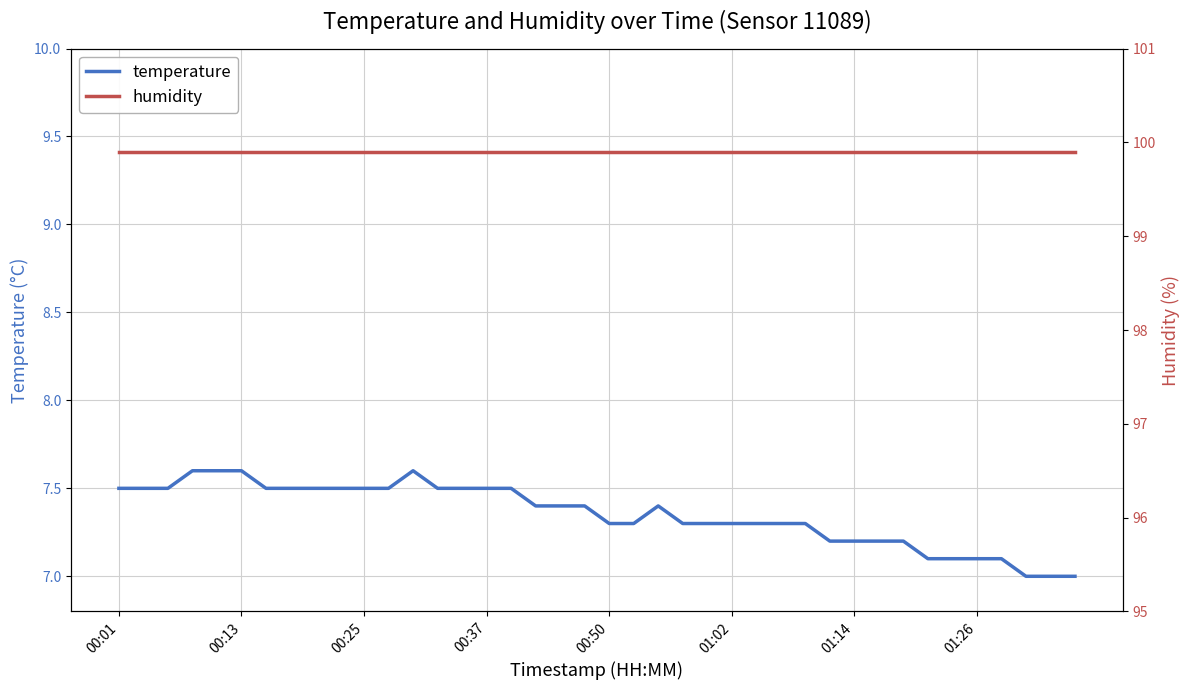

What is the total value across all series at 19?

107.3